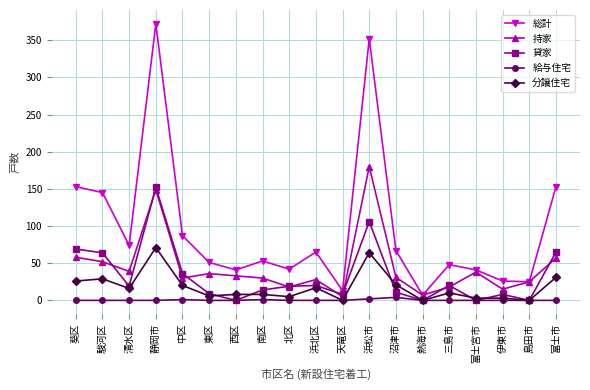

At how many categories does at least one series exceed 293?

2